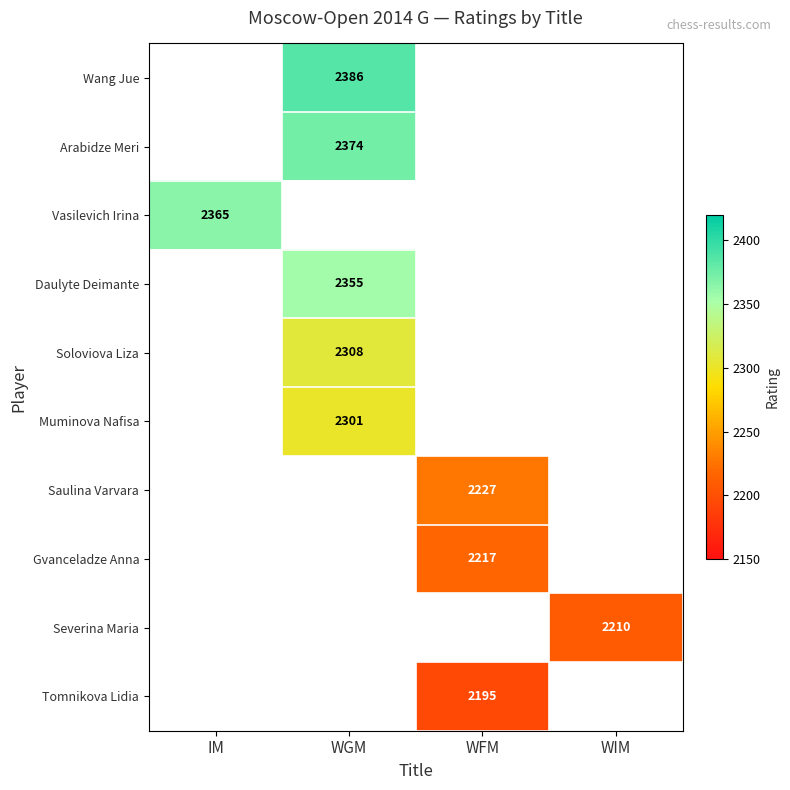

Is it true that Severina Maria equals 2210 at WIM?

True